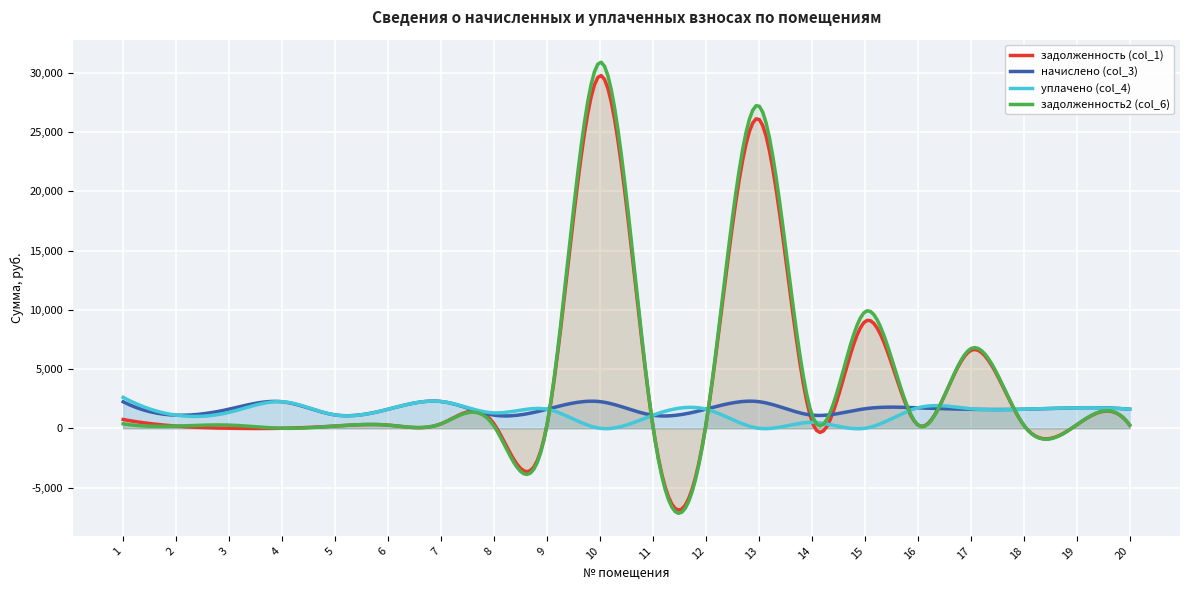

True or false: задолженность2 (col_6) has a value of 9817.2 at 15.

True